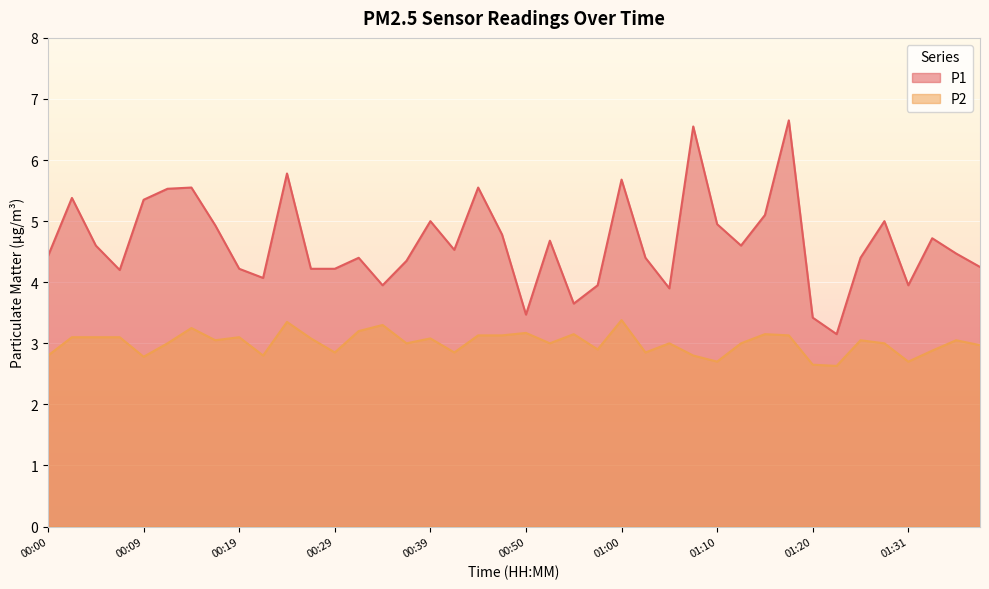

Which category has the highest value across all series?

01:17